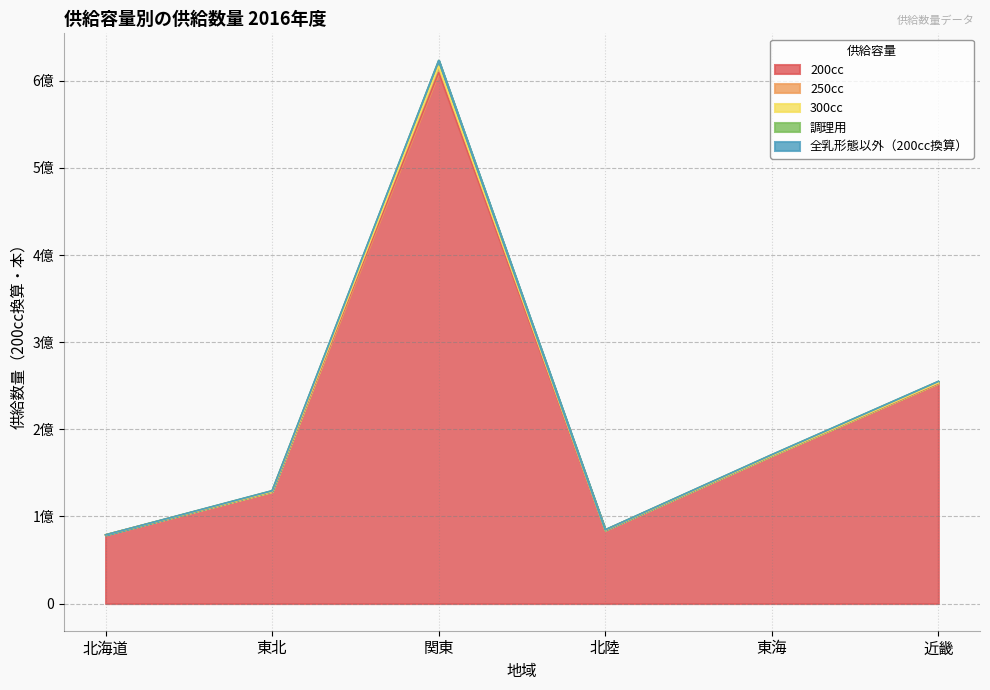

Which category has the highest value across all series?

関東